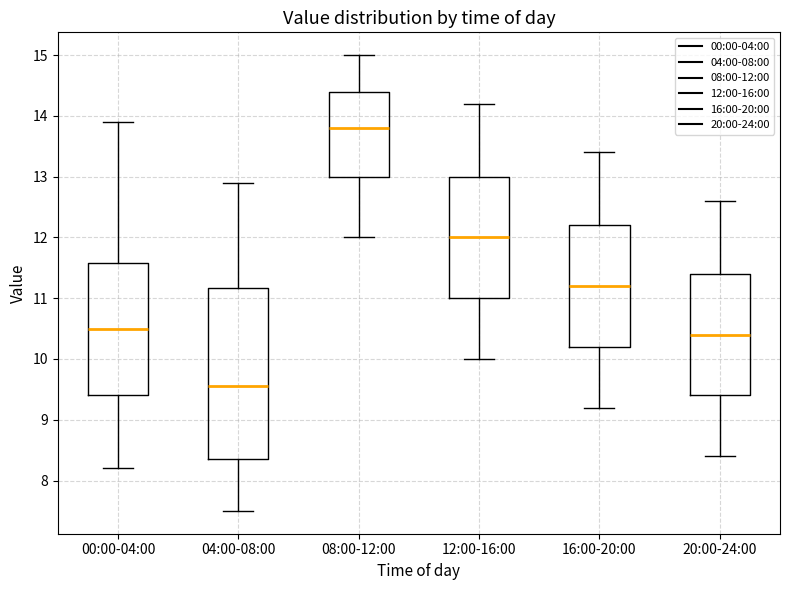

Where does the median line of the box for 00:00-04:00 sit on the y-axis? The values are not printed on the chart, so give them approximately, as read against the axis.

10.5